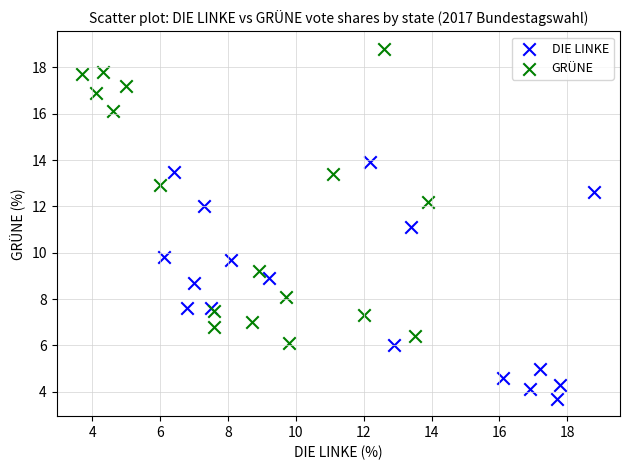

What are all the series names shown in the legend?

DIE LINKE, GRÜNE